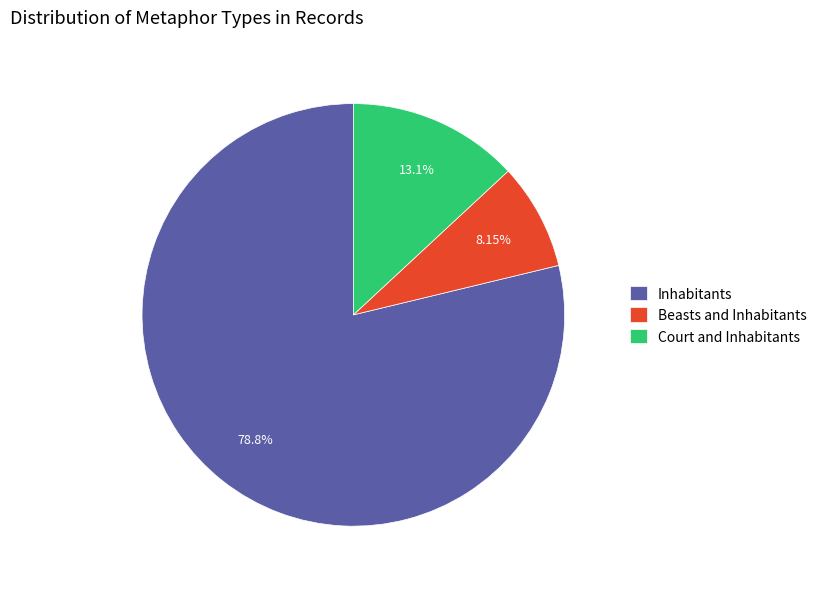

Which category has the smallest portion of the pie?

Beasts and Inhabitants